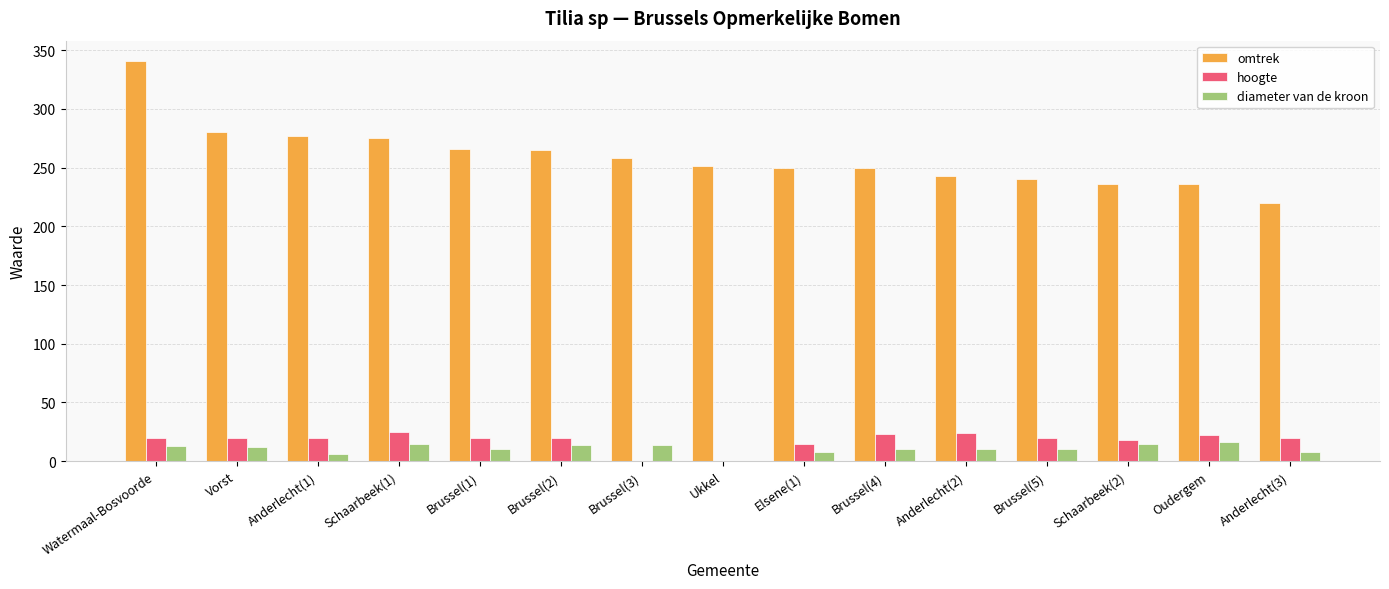

True or false: hoogte has a value of 20 at Vorst.

True